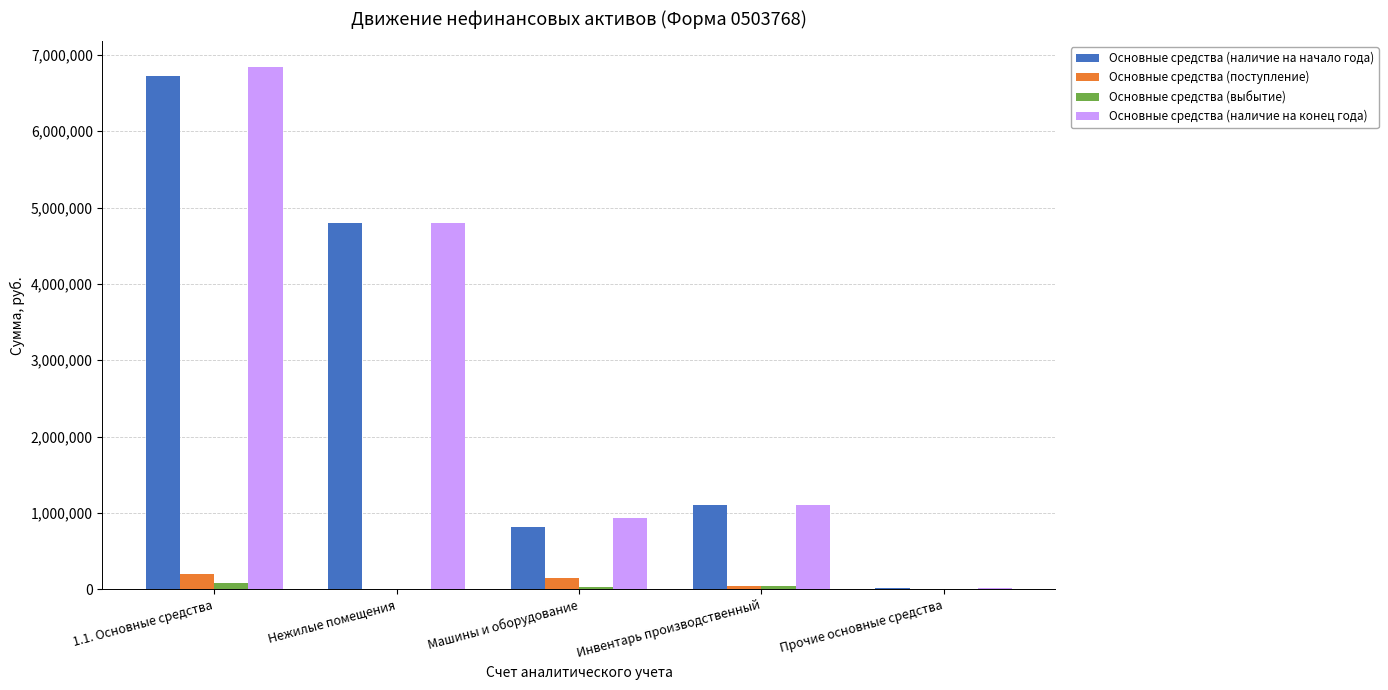

True or false: Основные средства (наличие на начало года) has a value of 1210681.6 at Машины и оборудование.

False